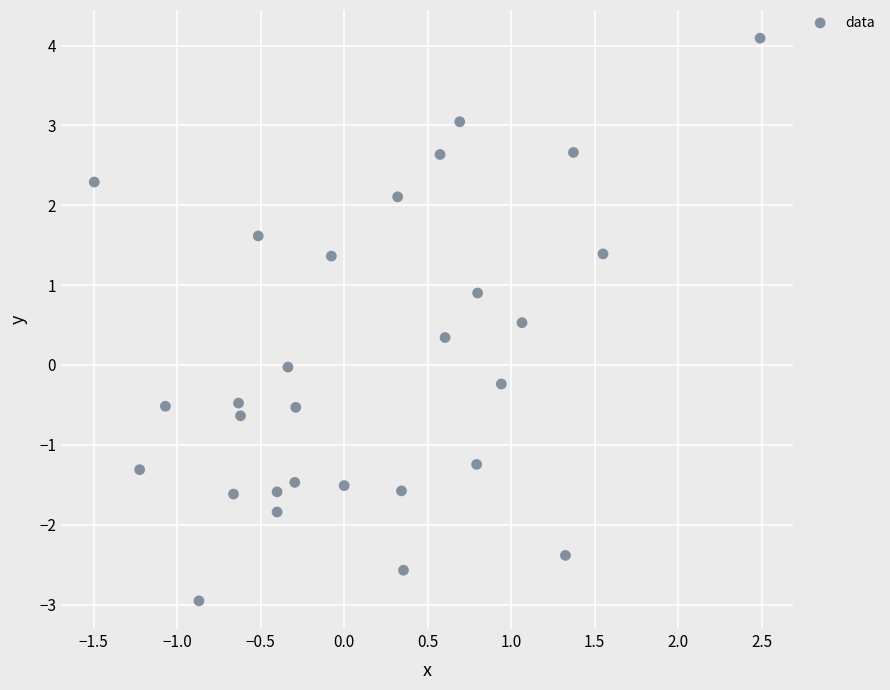

What is the range of X values (max minus min)?

4.0